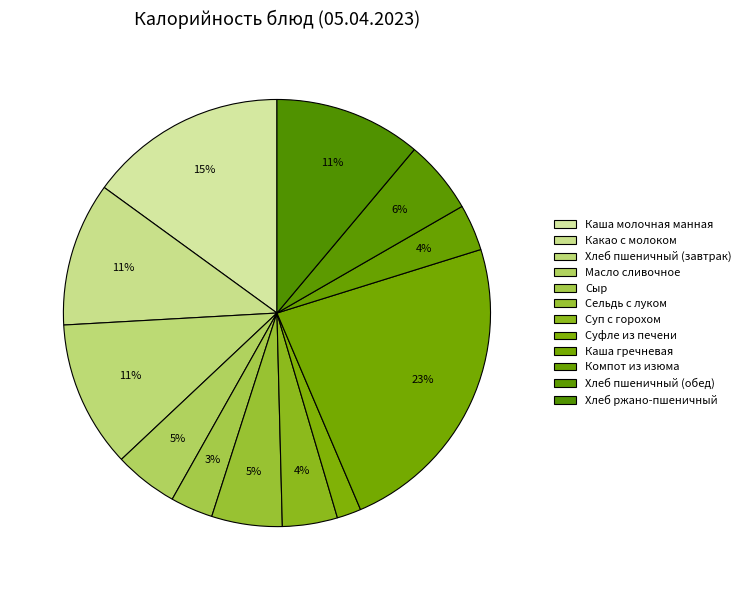

How many slices are in this pie chart?

12